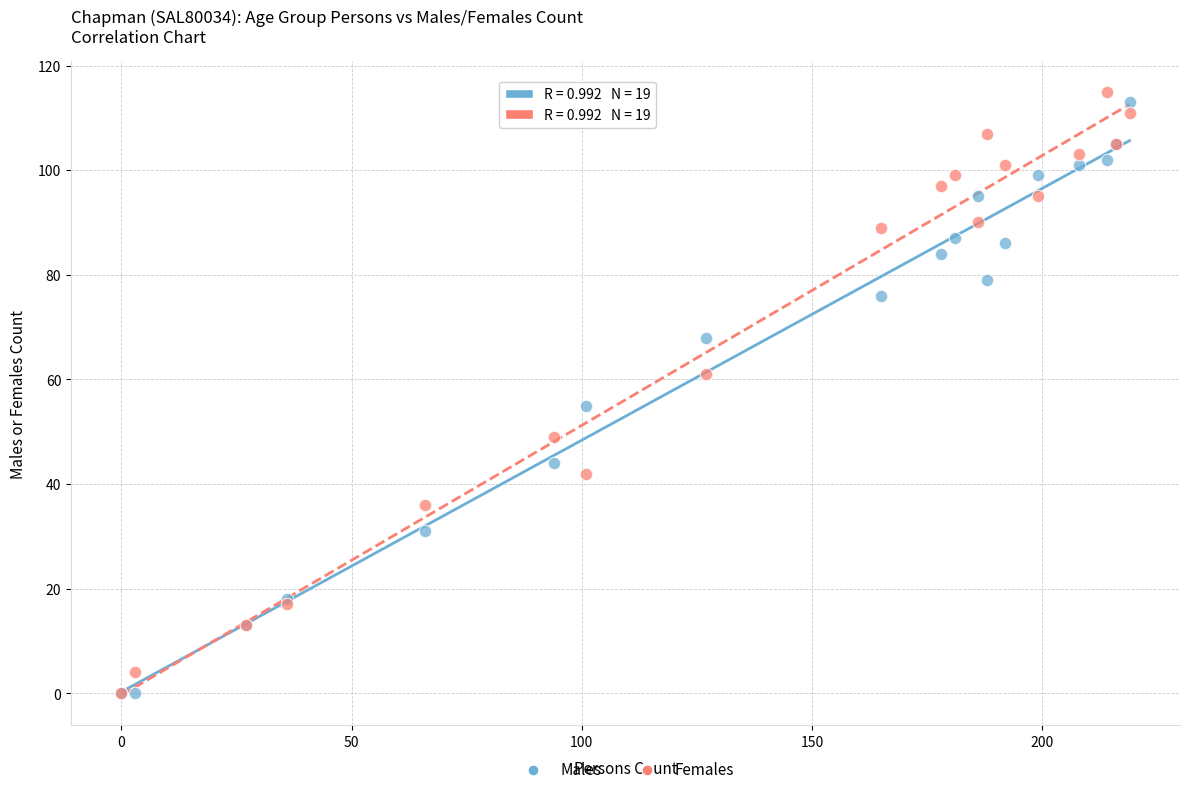

In the Females series, what Y value is closest to 57?

61